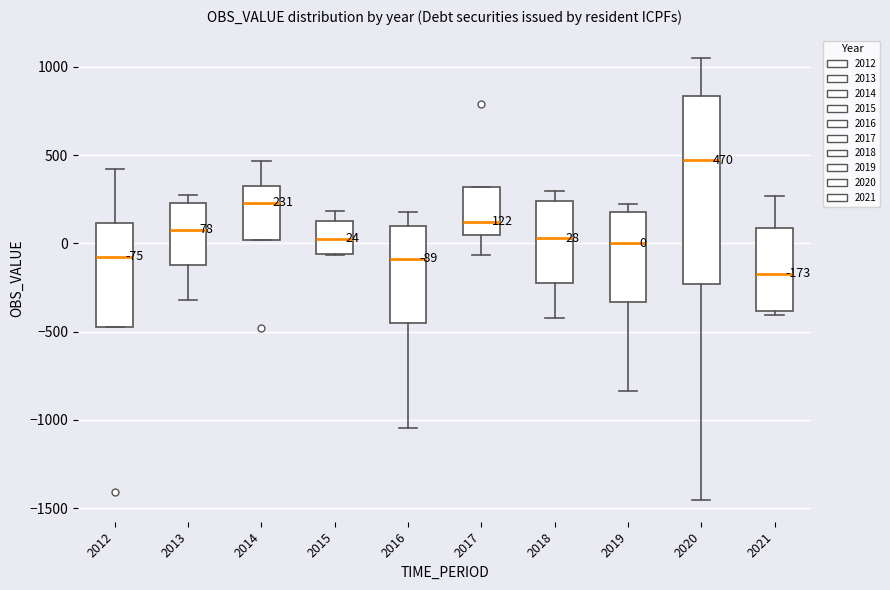

Which box is the tallest, from its lower edge to its upper edge?

2020